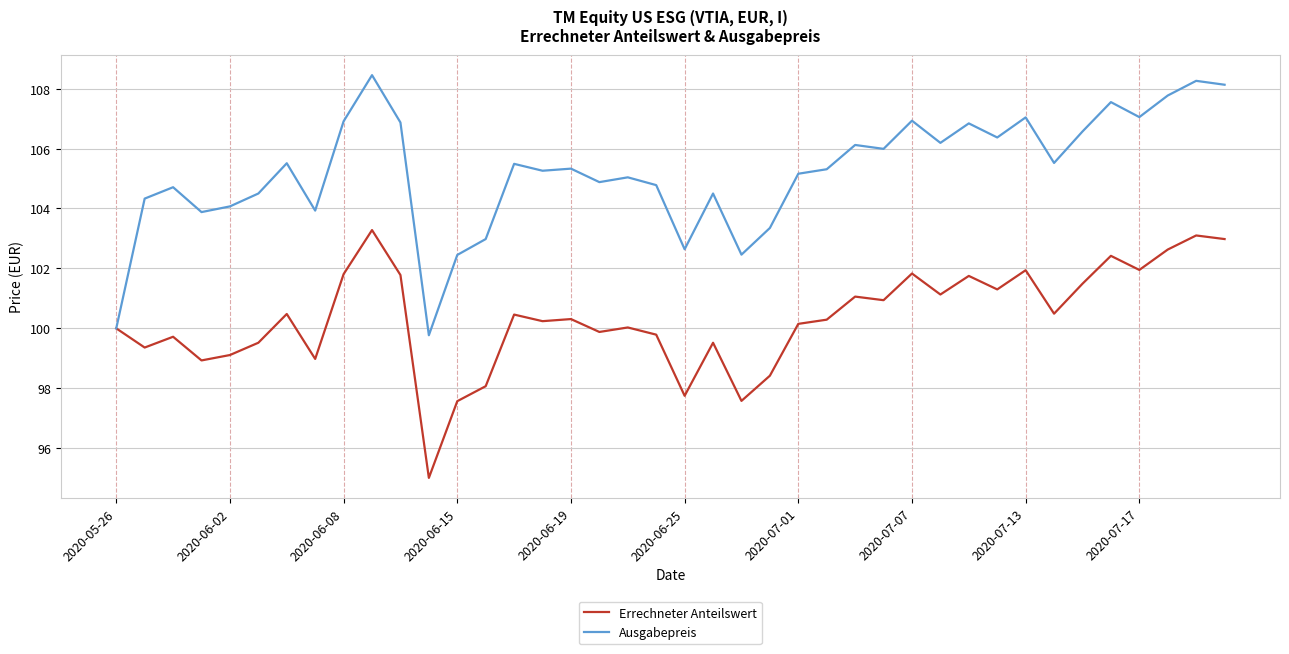

Rank the series by their maximum value, from lowest to highest.

Errechneter Anteilswert, Ausgabepreis